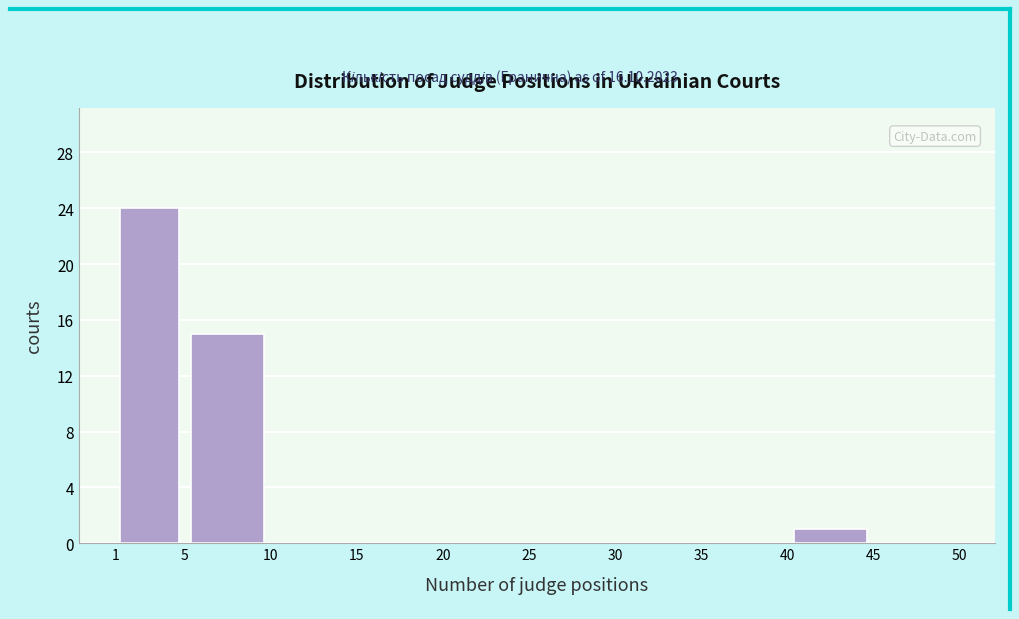

What is the height of the bar covering 1 to 5 on the x-axis? The values are not printed on the chart, so give them approximately, as read against the axis.

24